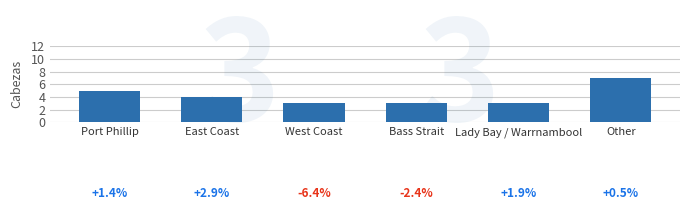

Is it true that the value at West Coast is 5?

False